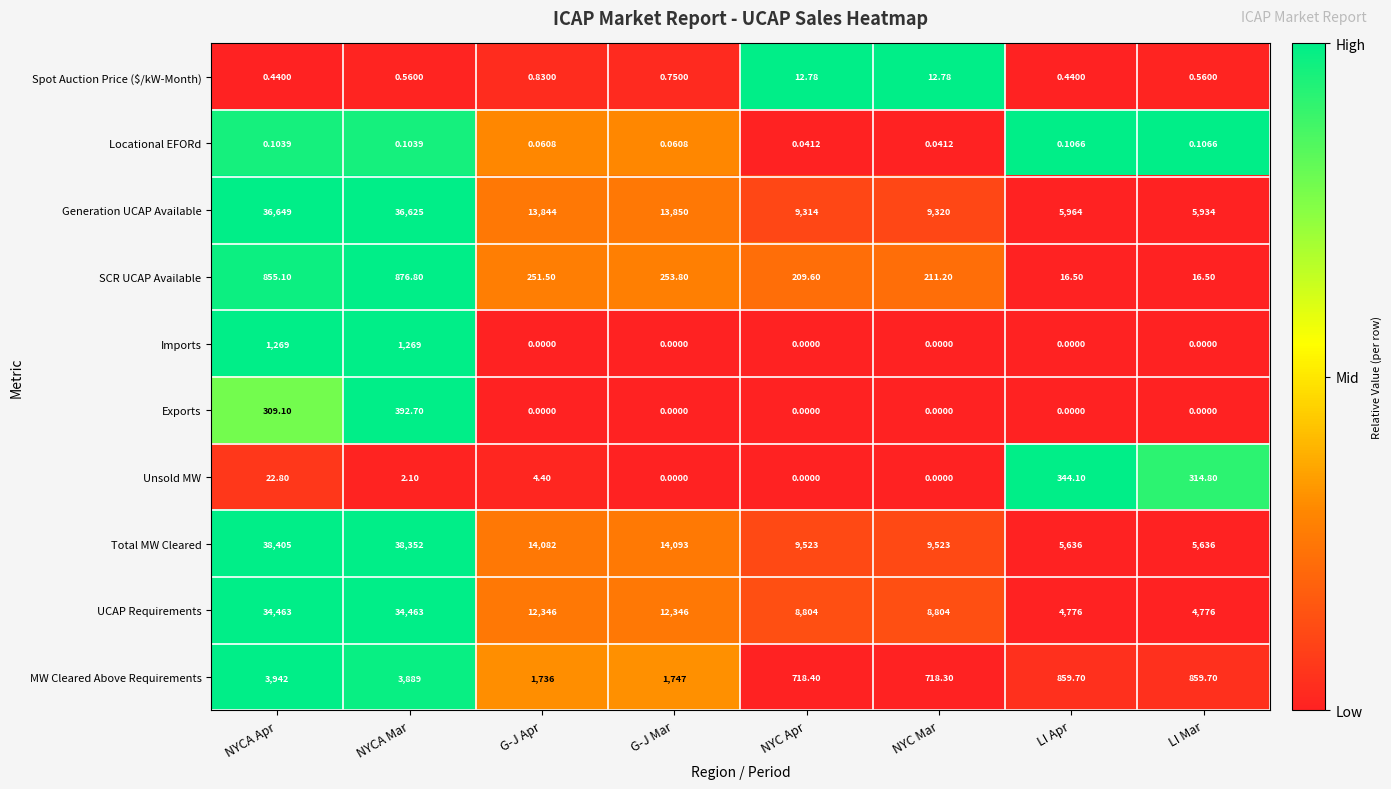

Which label corresponds to the largest value in the chart?

NYCA Apr